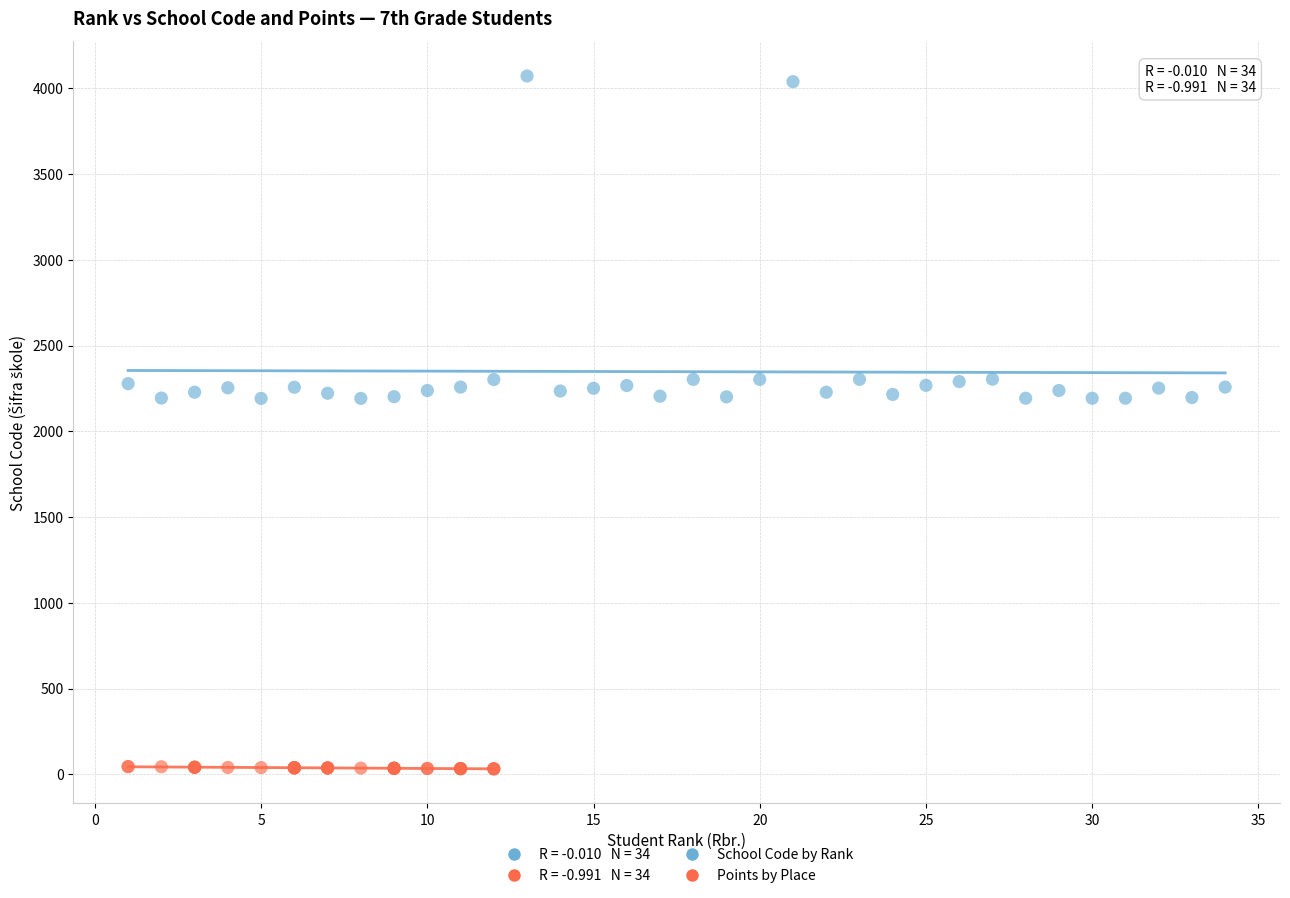

Which series contains the highest Y value?

School Code by Rank